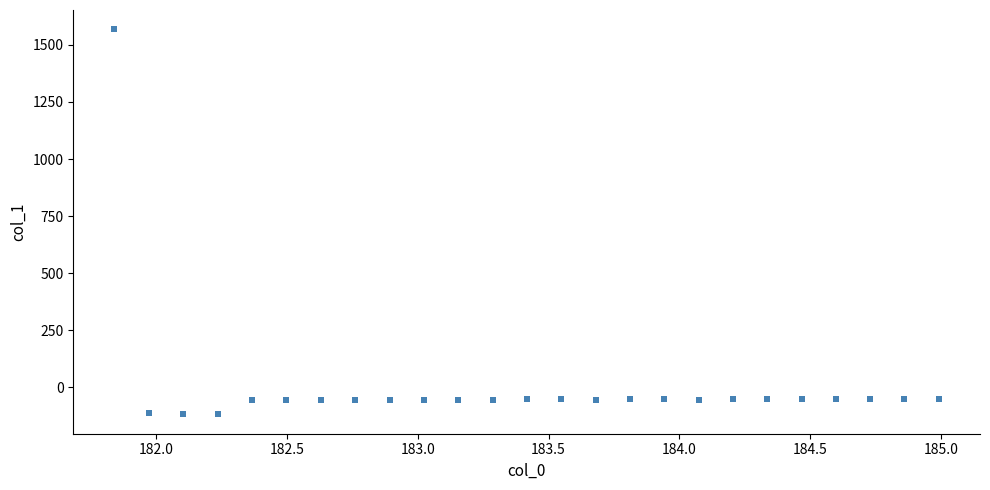

What is the range of X values (max minus min)?

3.1